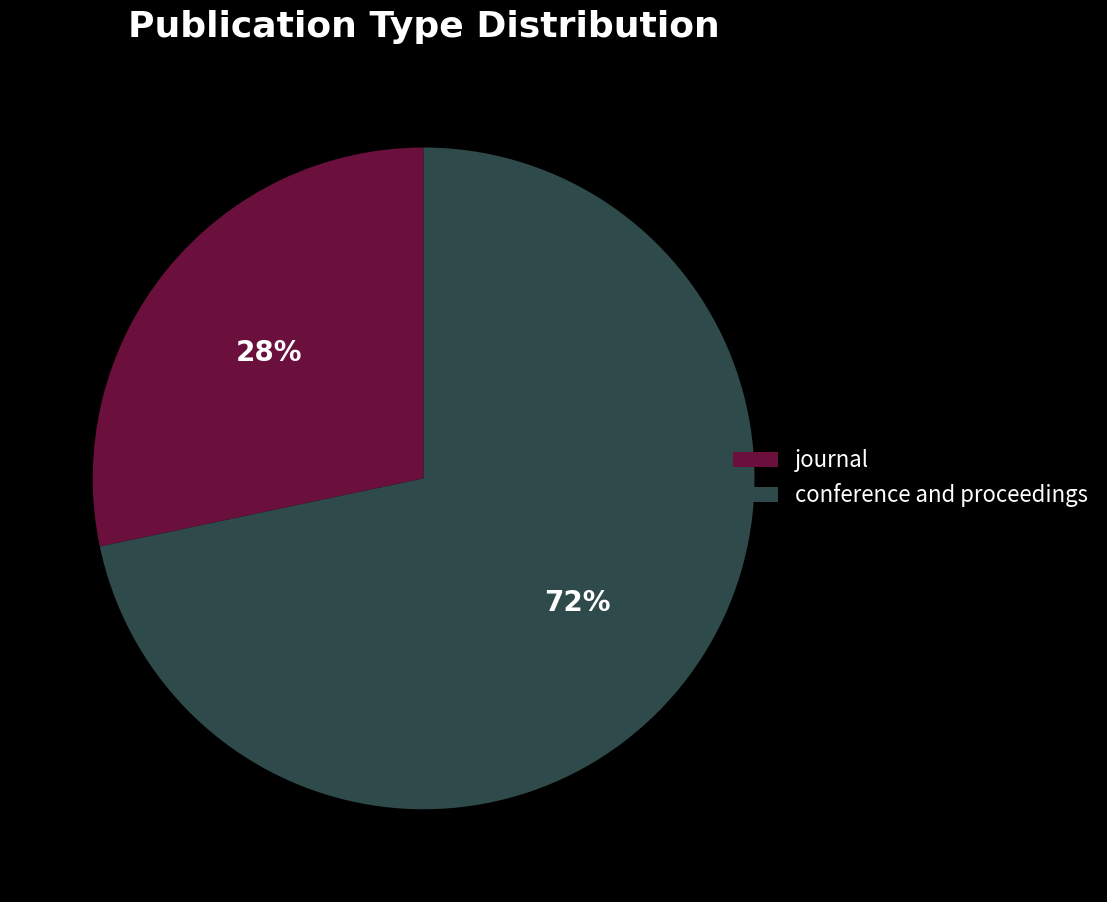

True or false: journal accounts for 28% of the total.

True